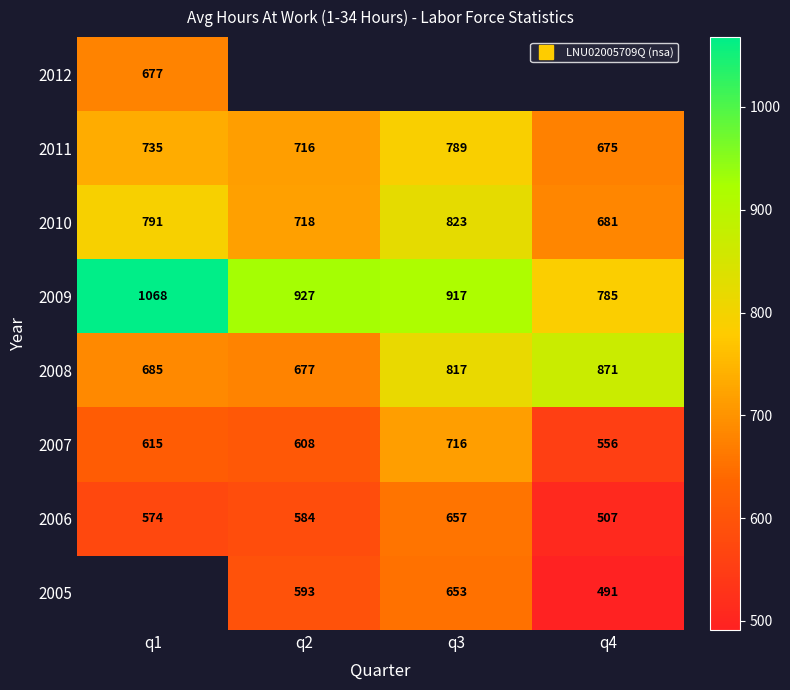

What is the difference between the second highest and second lowest values in the 2006 series?

10.0